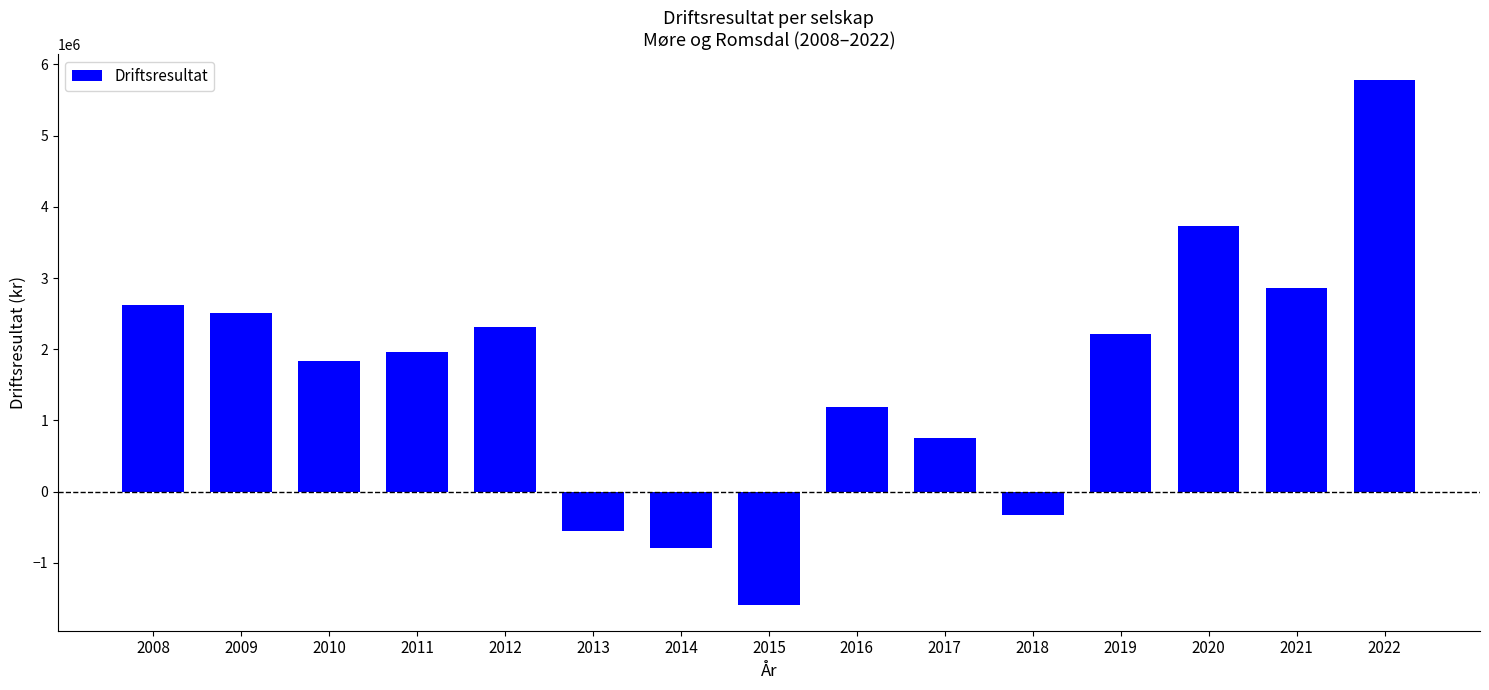

At which category does the chart reach its peak across all series?

2022